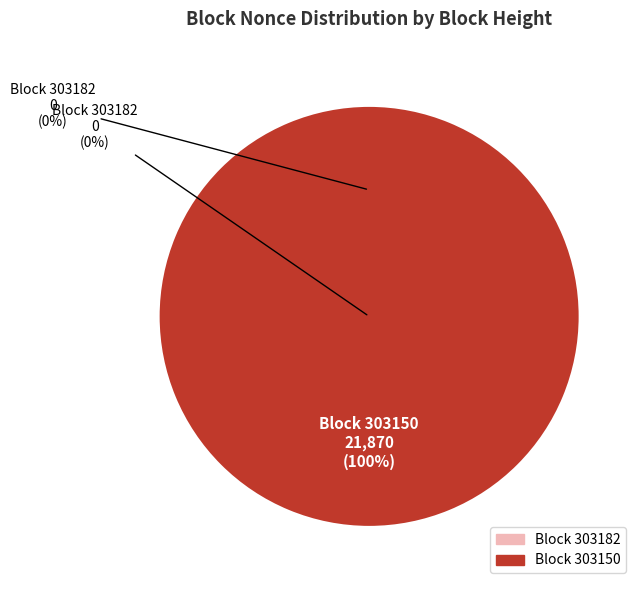

True or false: 303182 accounts for 14% of the total.

False